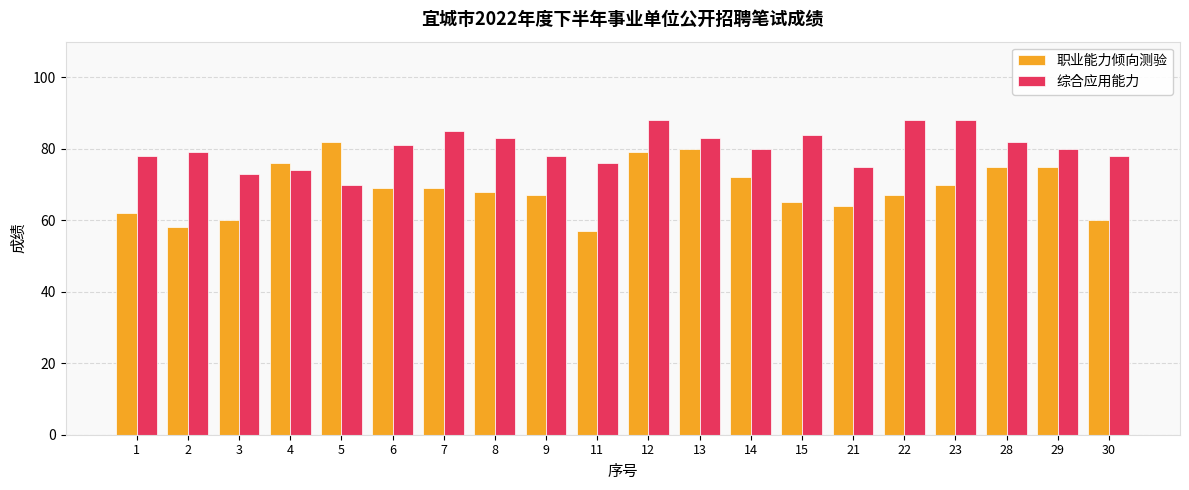

How many series are shown in this chart?

2